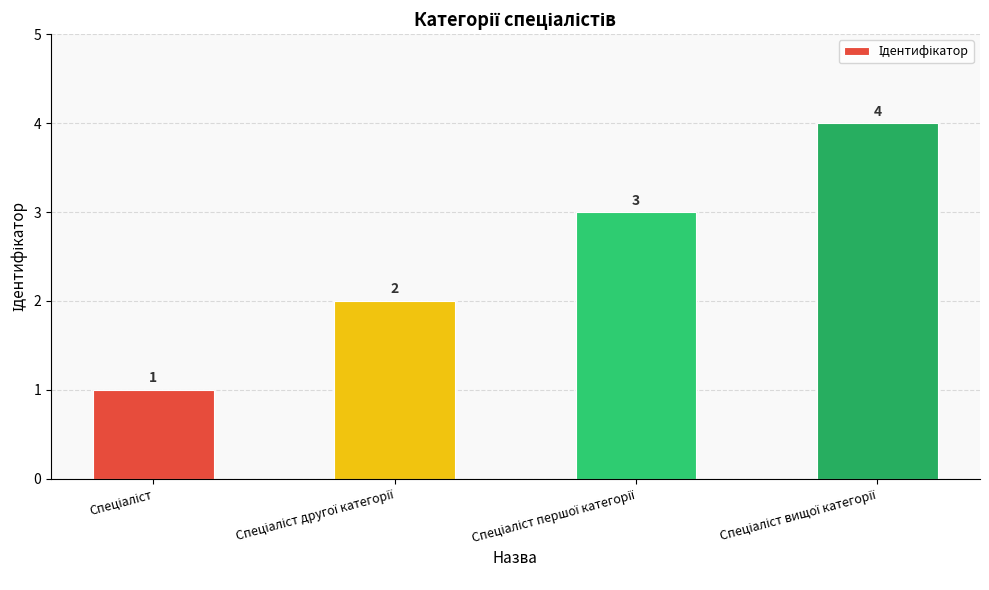

What is the difference between the maximum and minimum values?

3